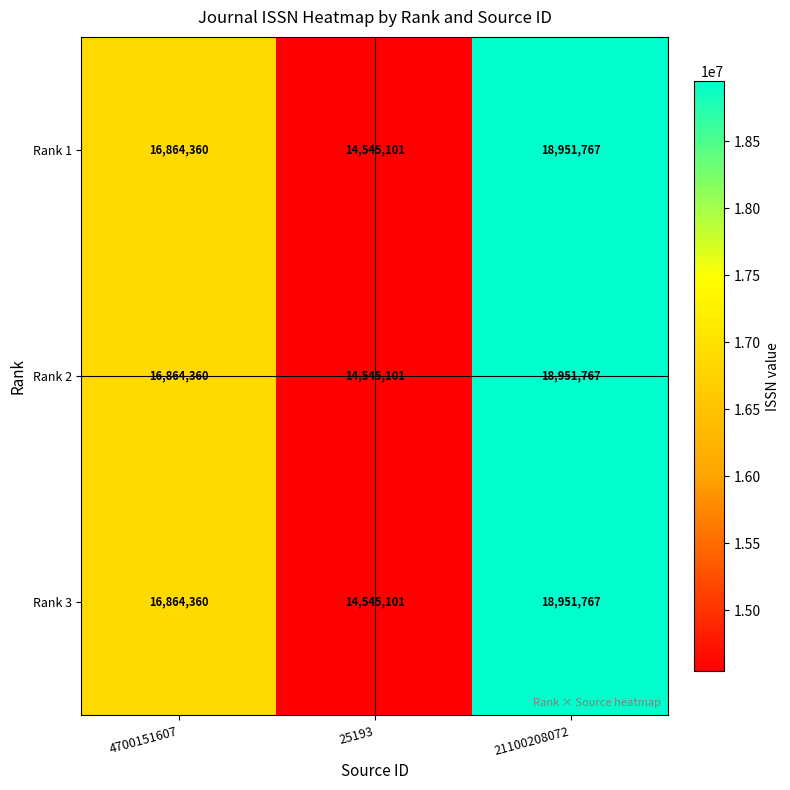

At which label does Rank 1 reach its peak?

21100208072